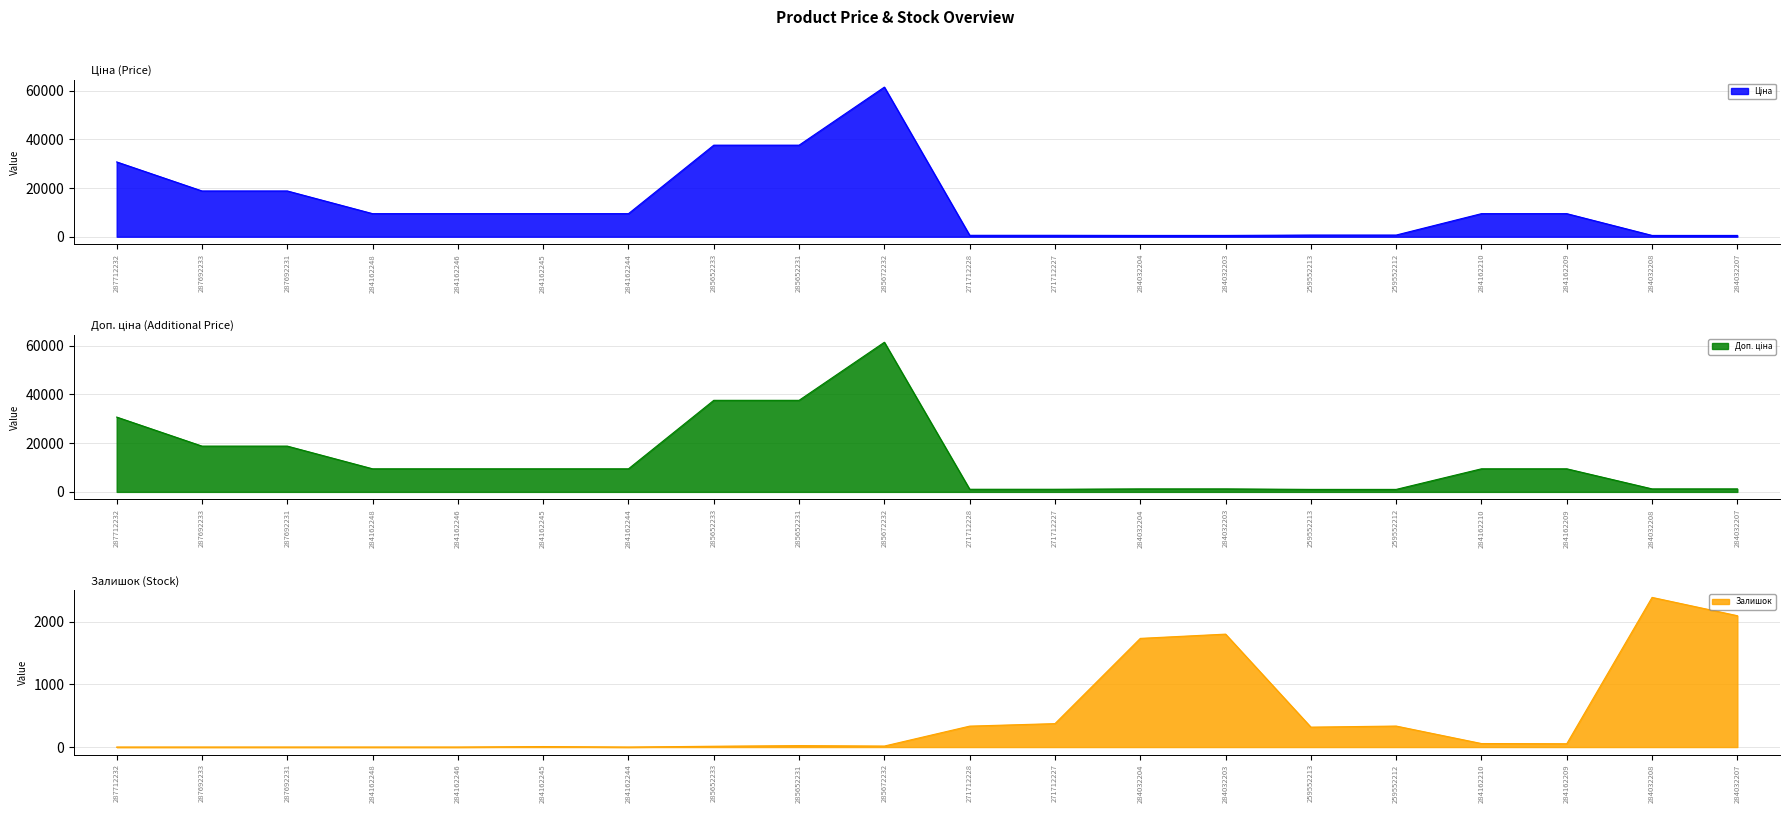

True or false: Ціна and Доп. ціна cross at least once.

False